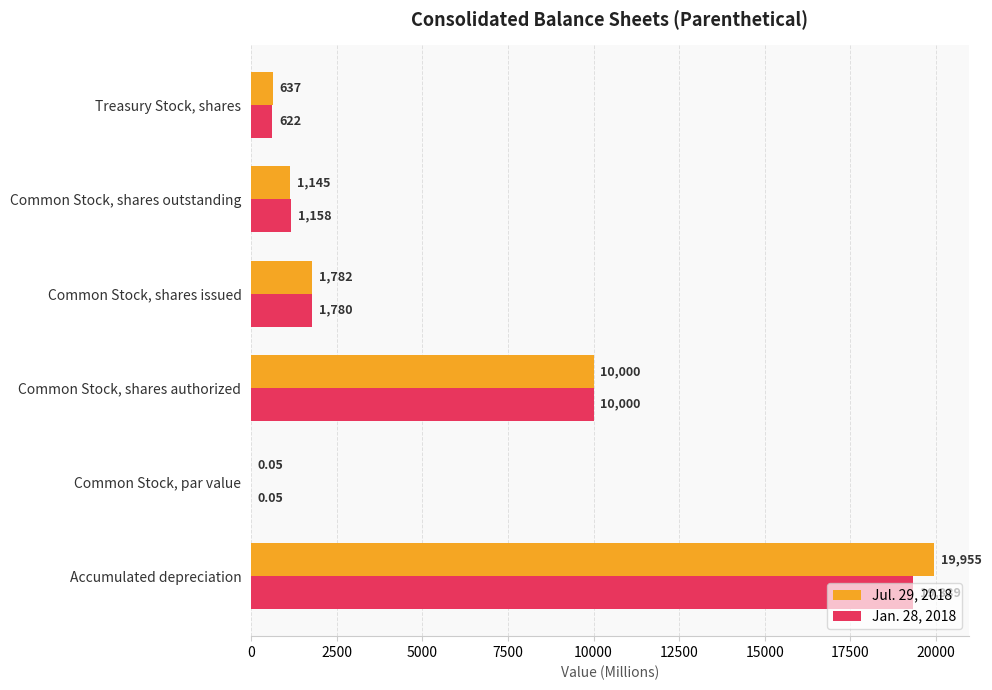

Which series has the largest total across all categories?

Jul. 29, 2018